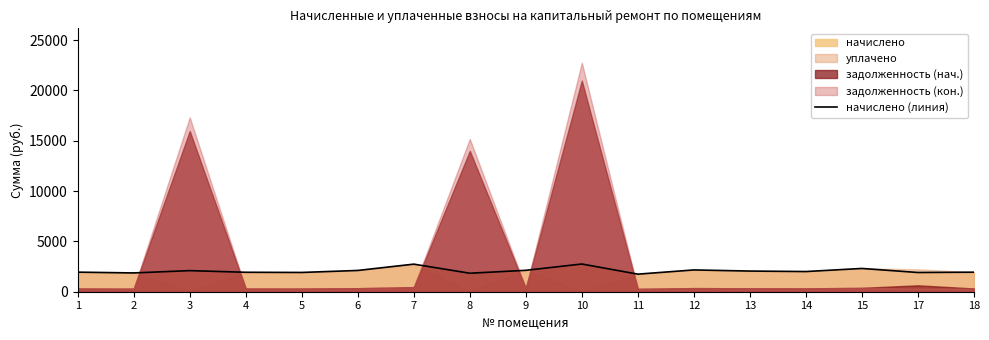

Which has a higher value, 6 or 3?

6